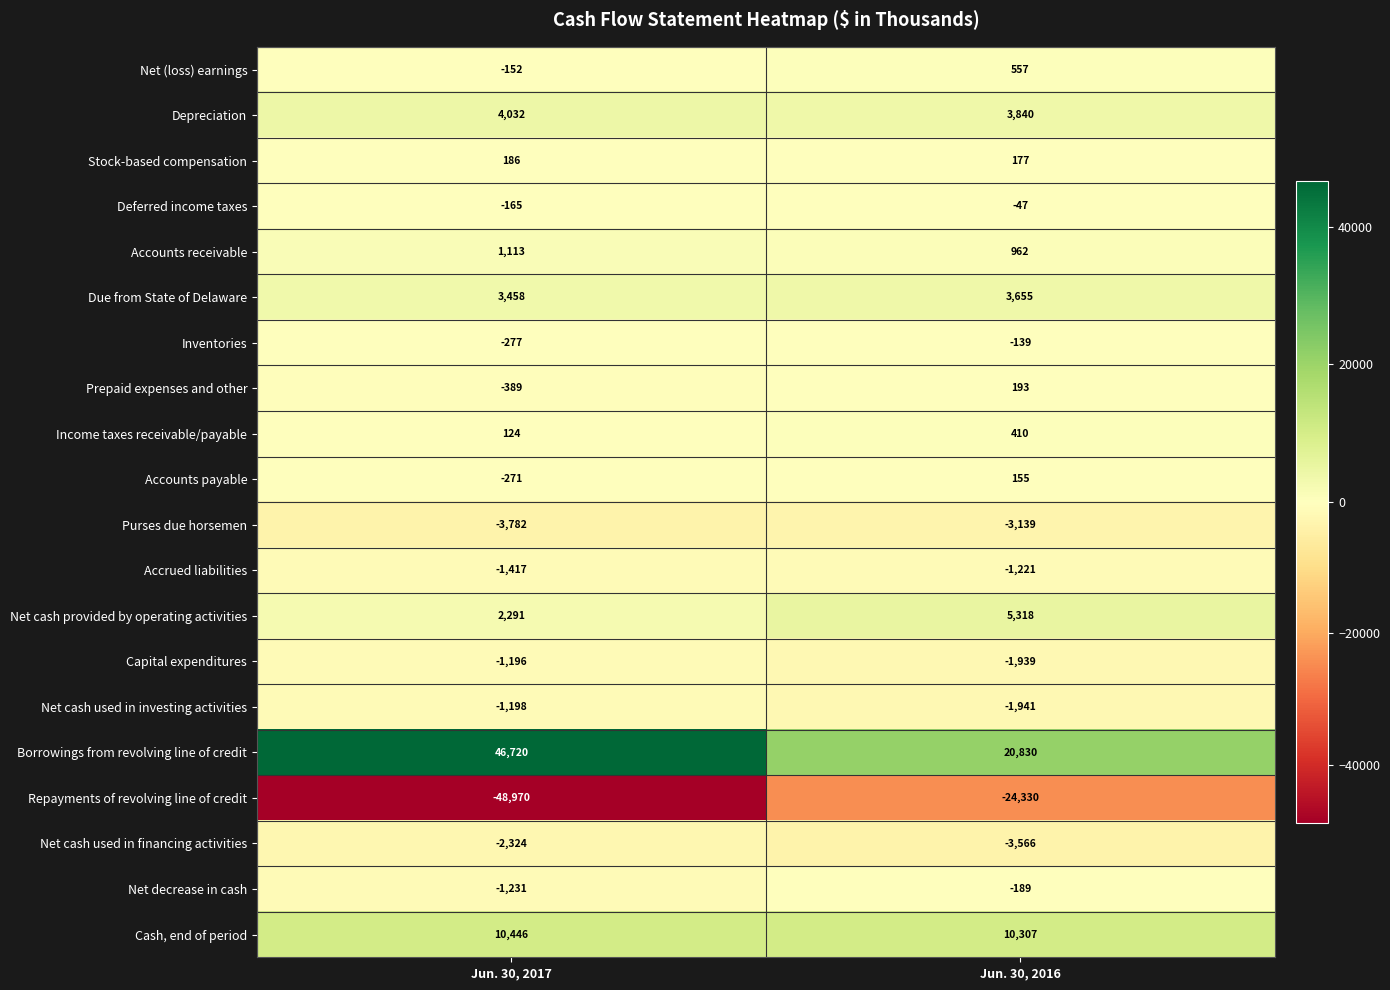

What is the total value across all series at Jun. 30, 2017?

6998